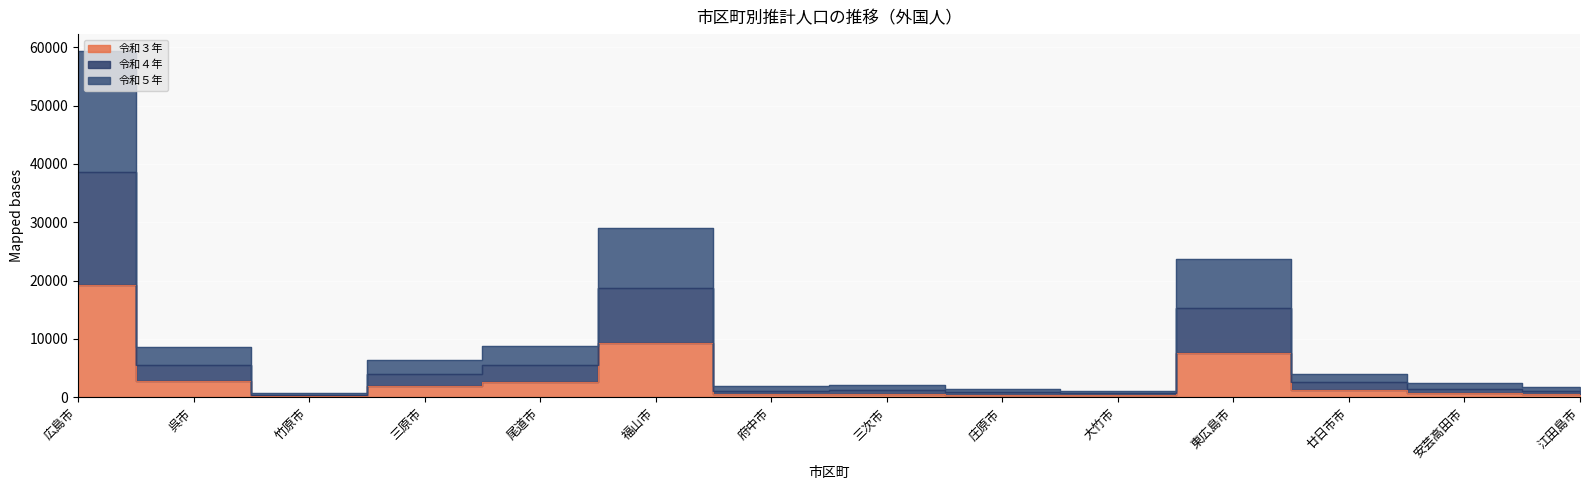

What value does the 令和３年 series have at 府中市, to the nearest 10?

560